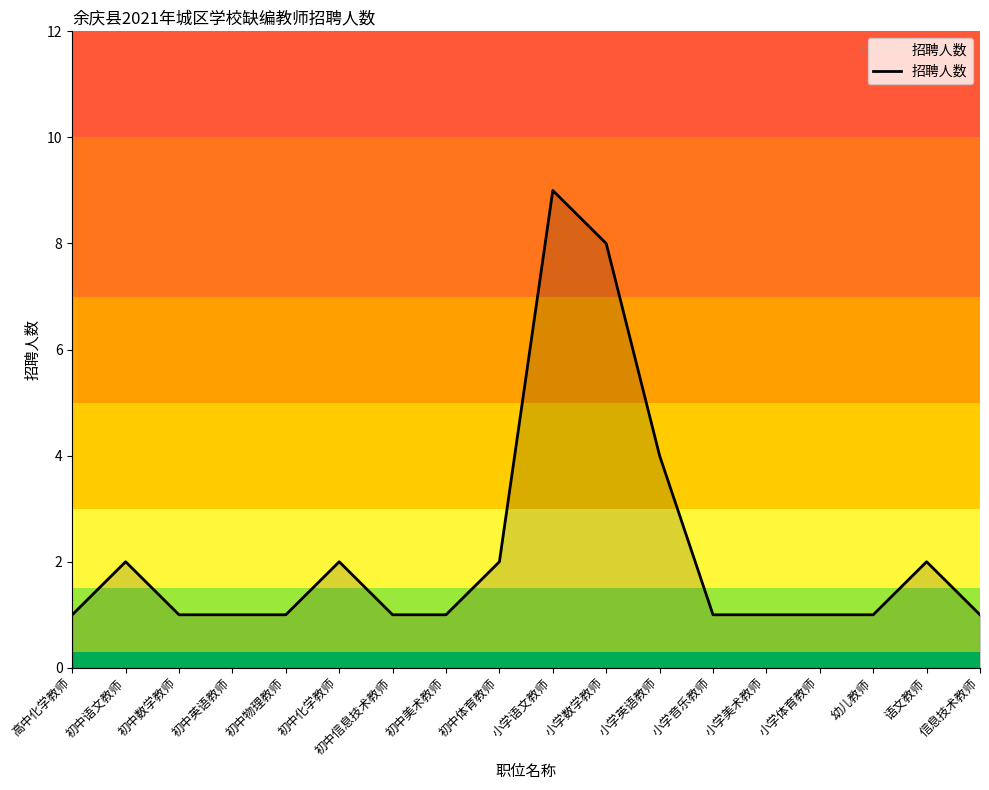

What is the difference between the second highest and second lowest values?

7